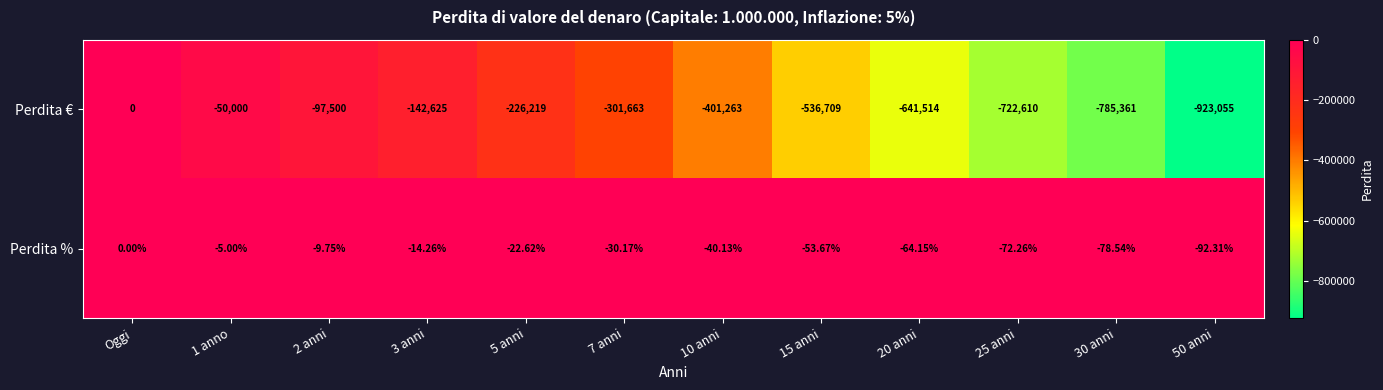

Where does the Perdita € series first go above -301663?

Oggi